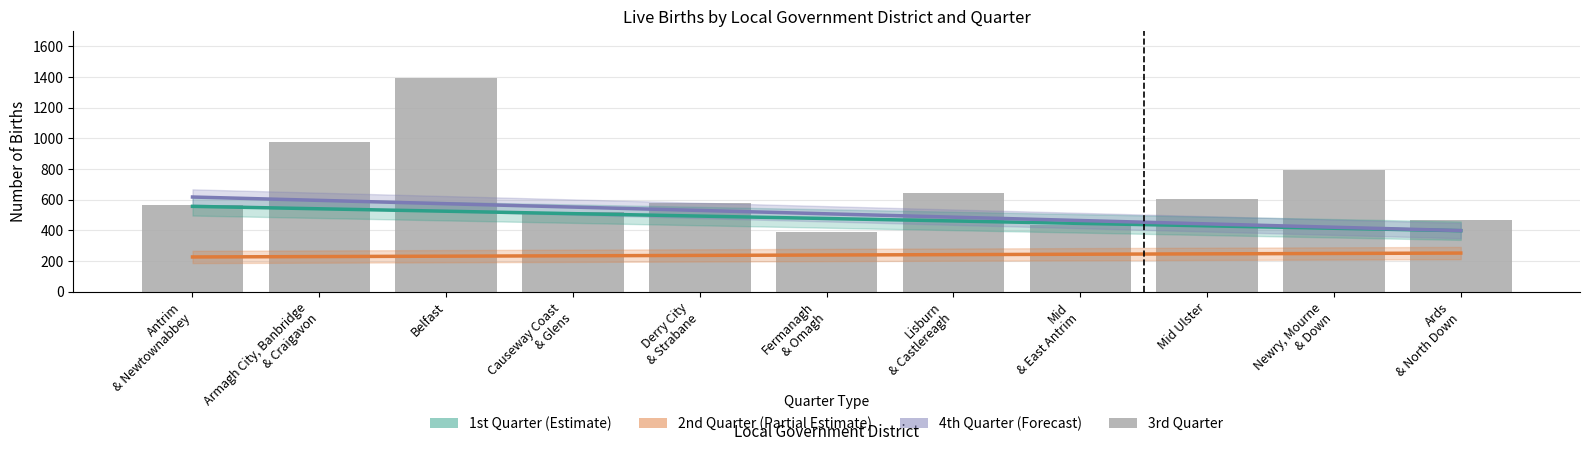

How many distinct data groups are displayed?

4